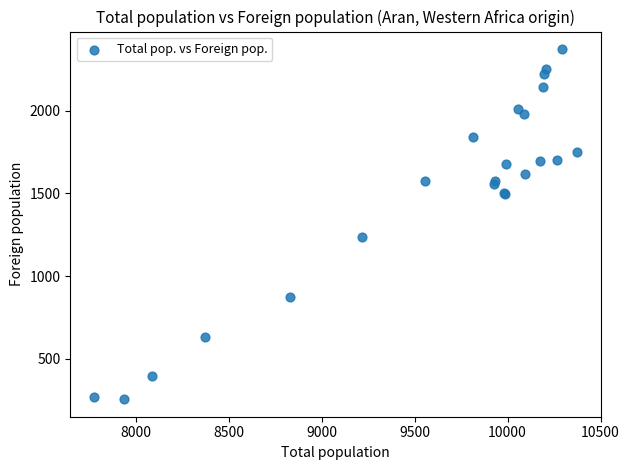

What Y value in the scatter plot is closest to 1314?

1238